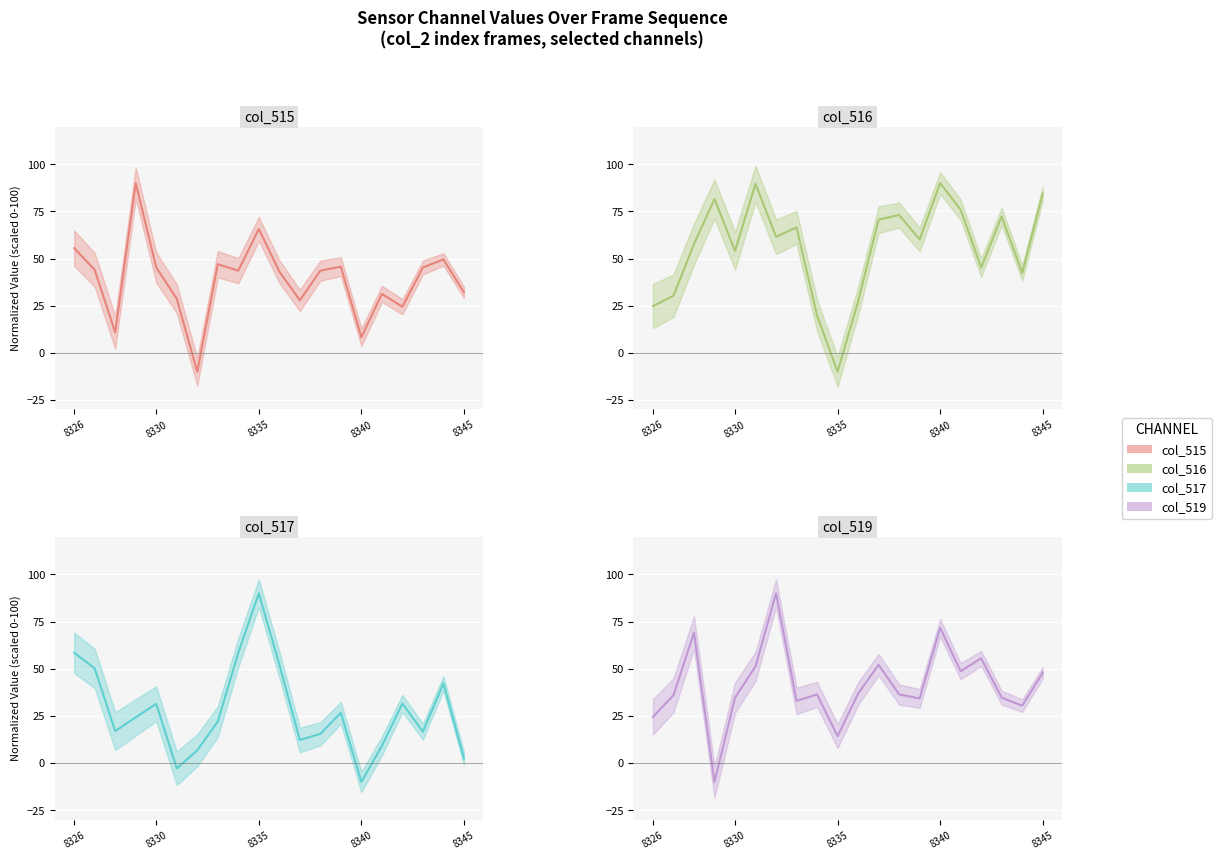

What is the value of the col_516 point at the 14th from the left?

60.2